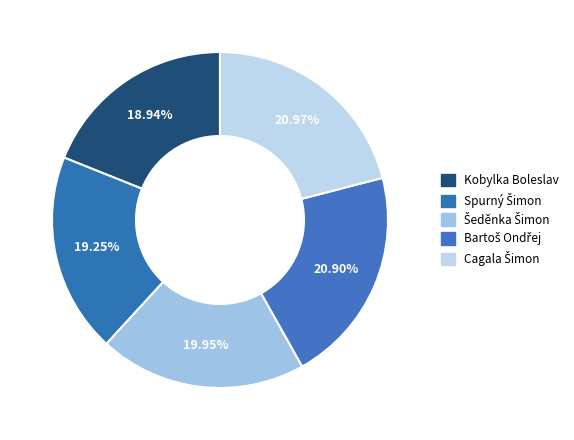

Which slice is the largest?

Cagala Šimon